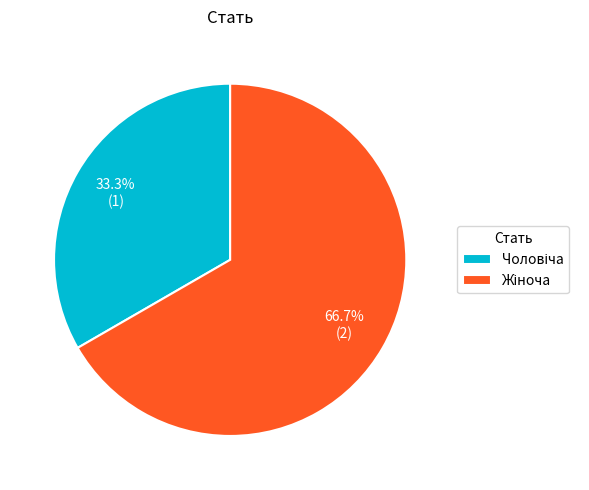

Is there a majority slice in this chart?

Yes